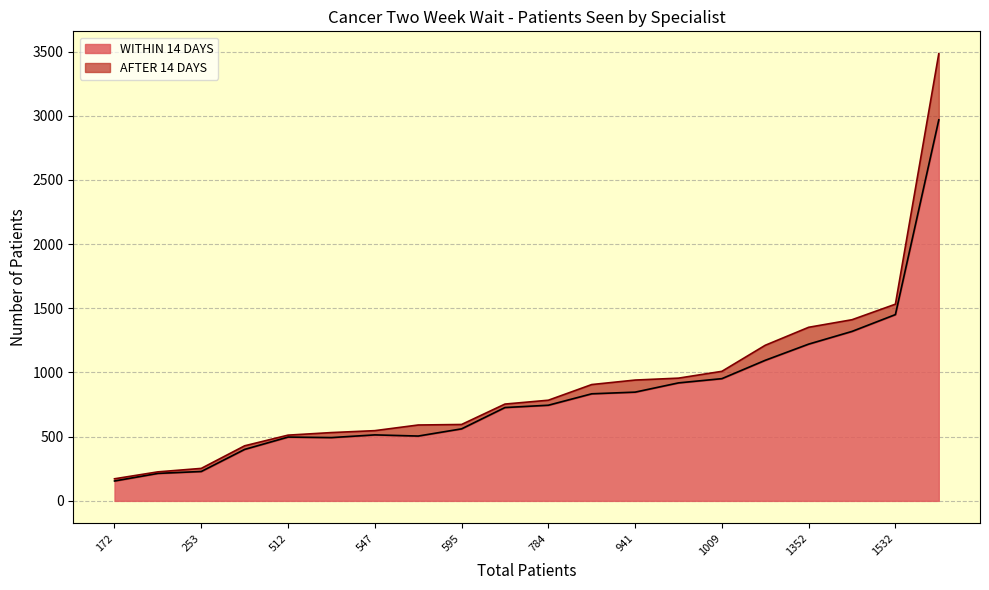

What is the difference between the second highest and second lowest values in the AFTER 14 DAYS series?

116